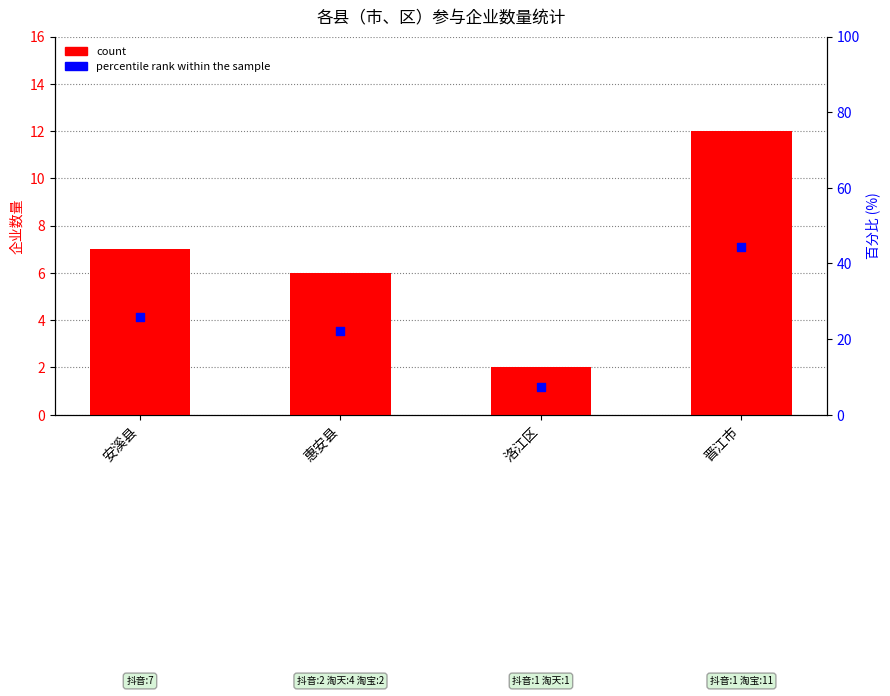

At how many categories does at least one series exceed 15?

3